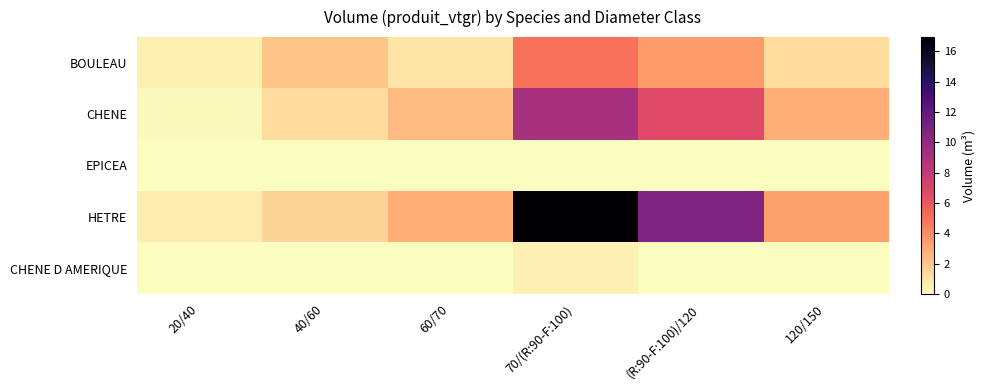

Which category has the lowest value across all series?

40/60